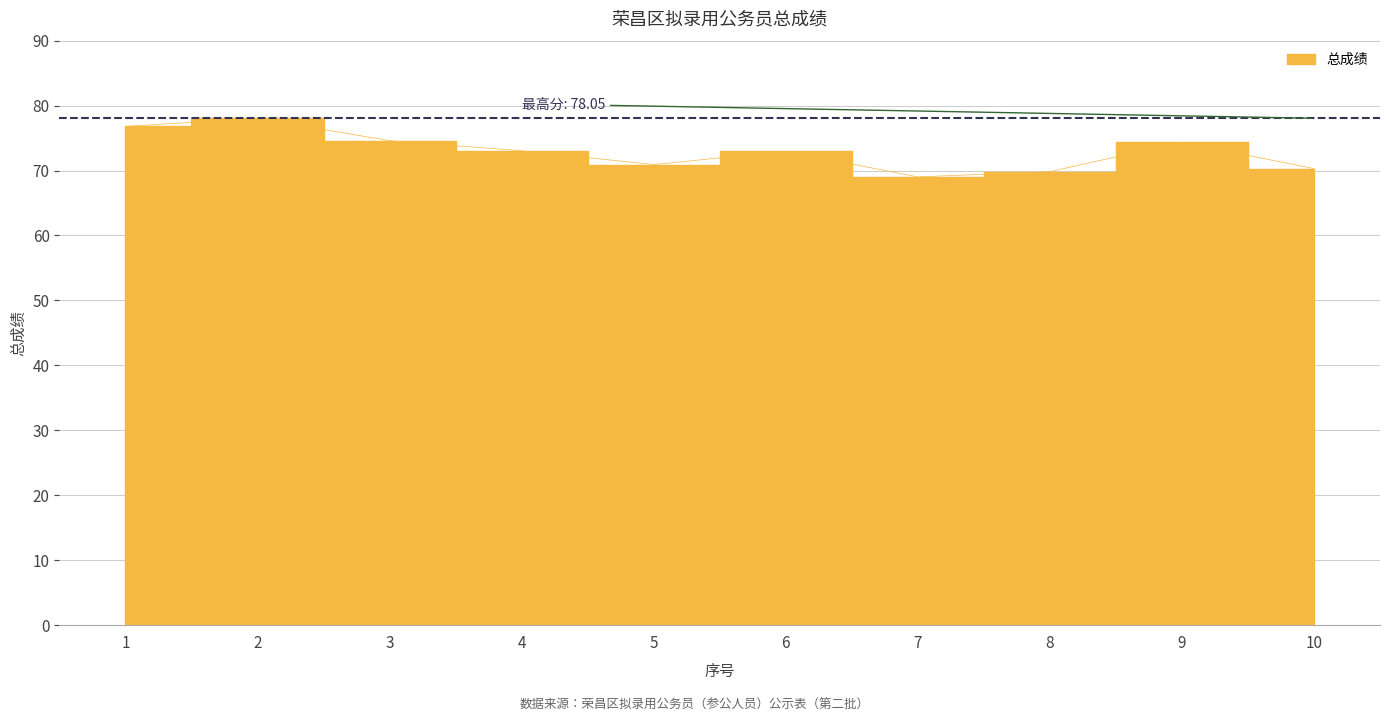

How many lines are shown in the chart?

1